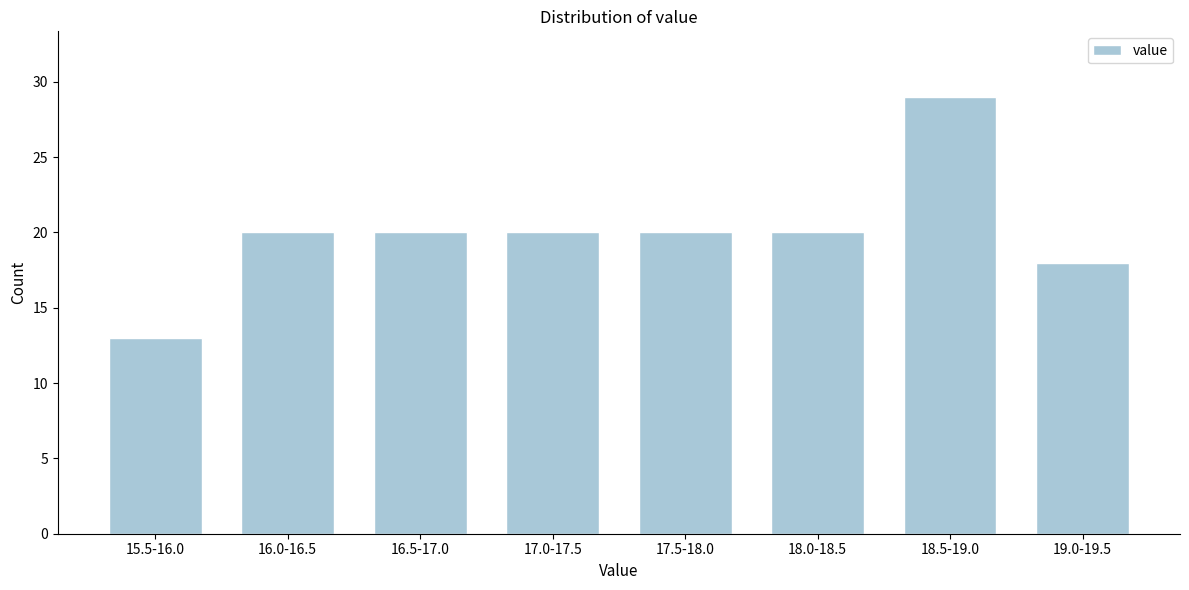

Reading left to right, transcribe all the data shown in this chart.

15.5-16.0=13	16.0-16.5=20	16.5-17.0=20	17.0-17.5=20	17.5-18.0=20	18.0-18.5=20	18.5-19.0=29	19.0-19.5=18